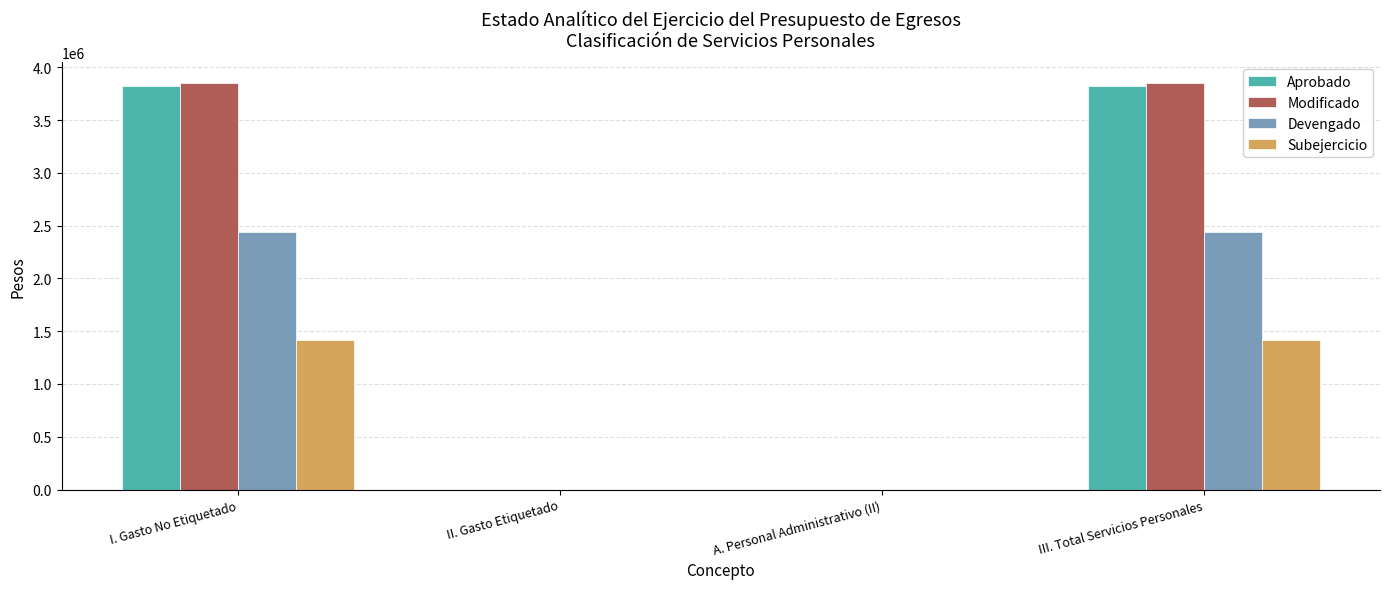

What are all the series names shown in the legend?

Aprobado, Modificado, Devengado, Subejercicio